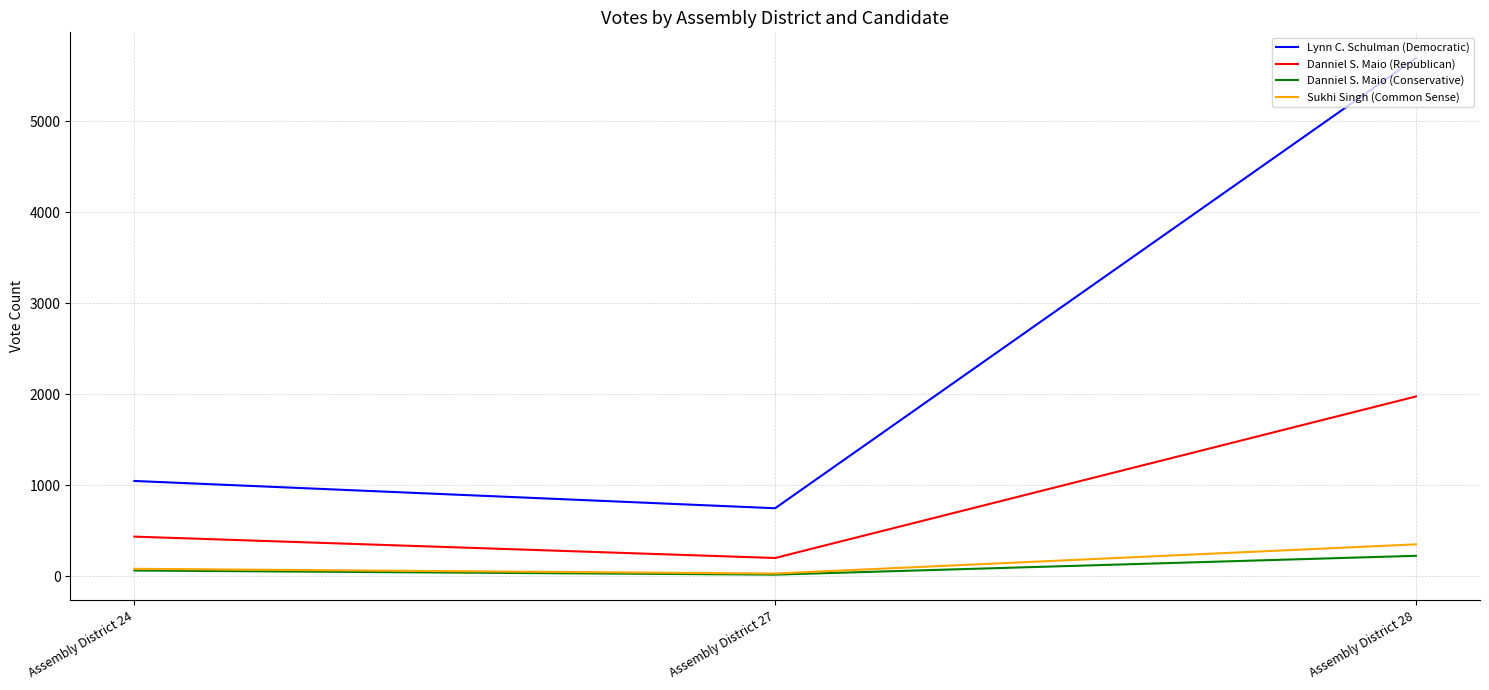

Which series has the largest total across all categories?

Lynn C. Schulman (Democratic)